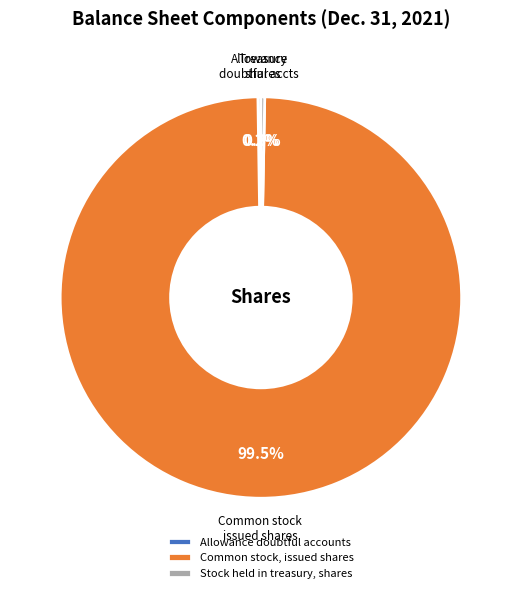

Is there a majority slice in this chart?

Yes